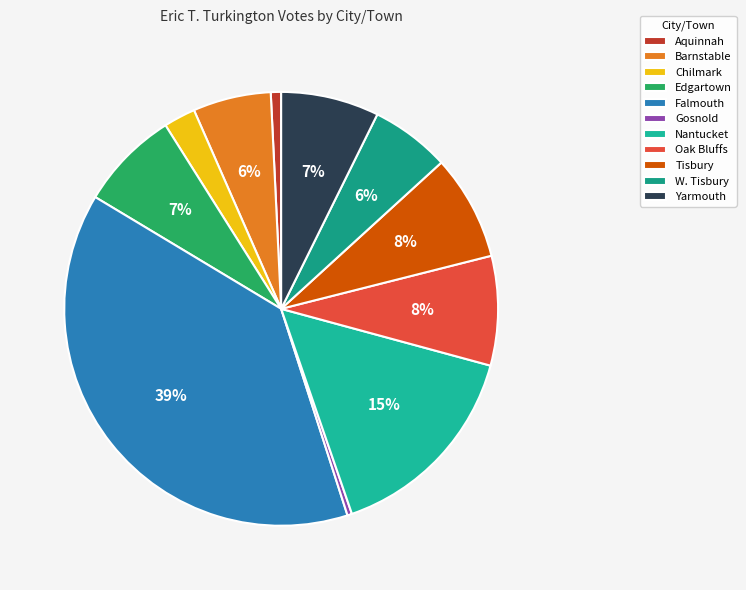

Do Oak Bluffs and Falmouth together represent more than half of the pie?

No